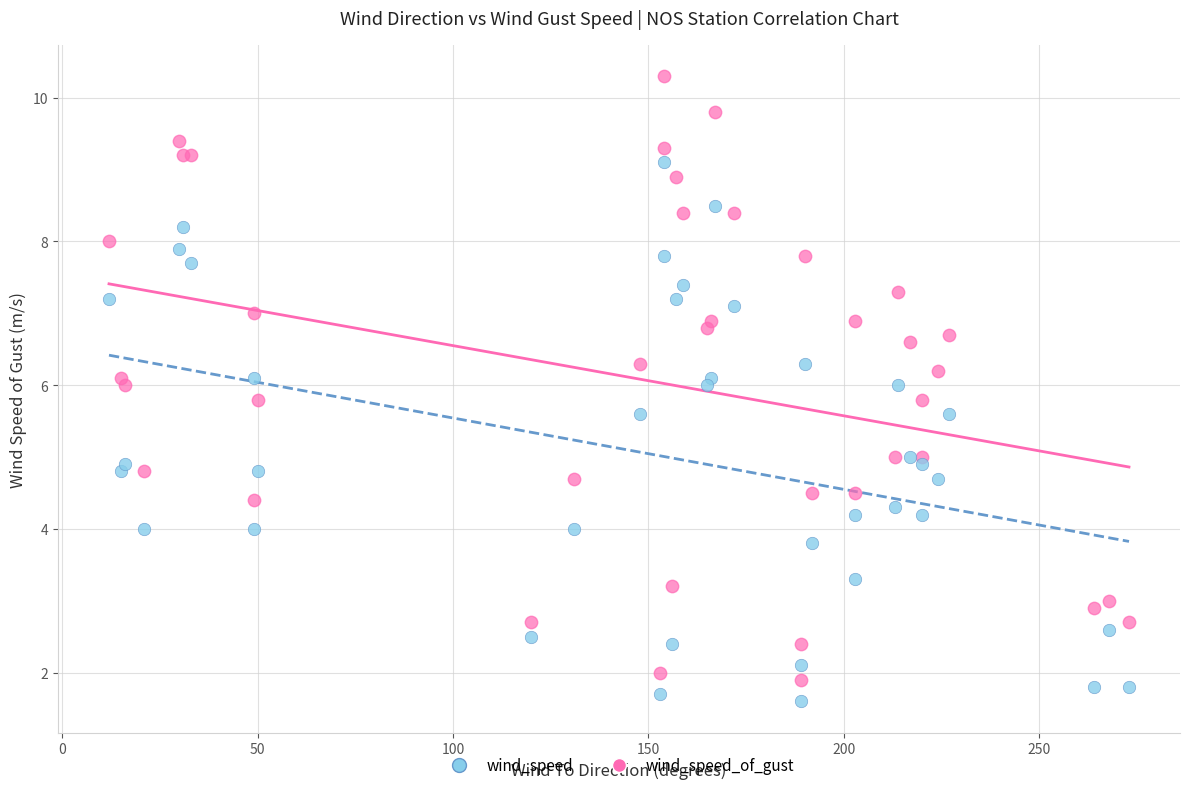

Which series has the largest Y range (max minus min)?

wind_speed_of_gust